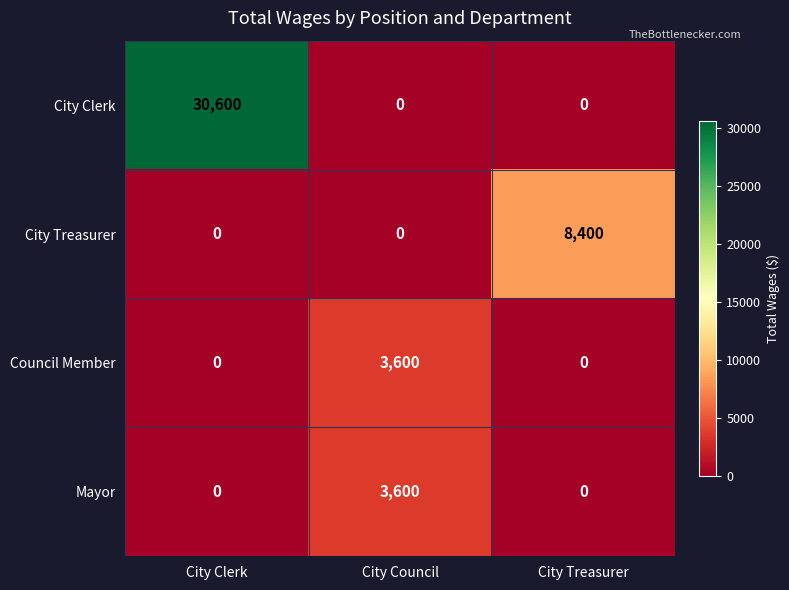

Read the City Treasurer value at City Treasurer.

8400